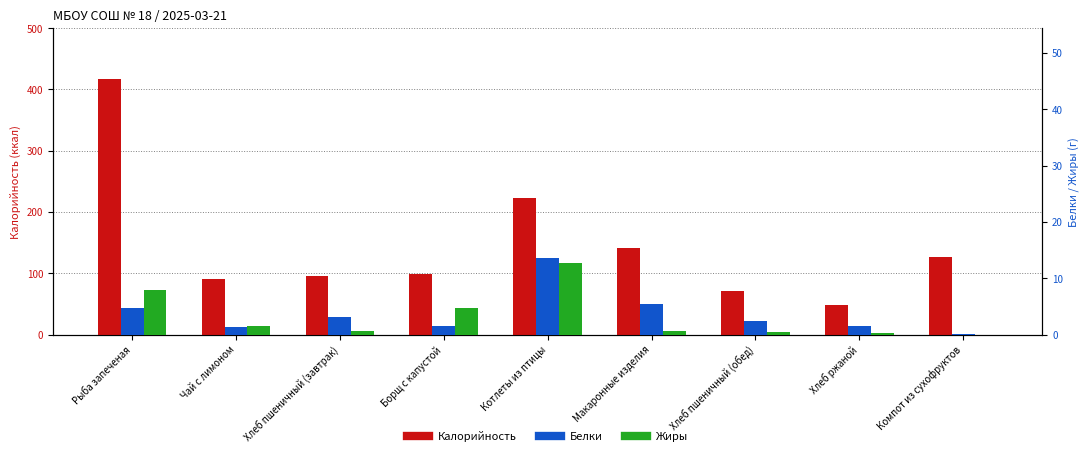

How many values in the Калорийность series exceed 98?

5